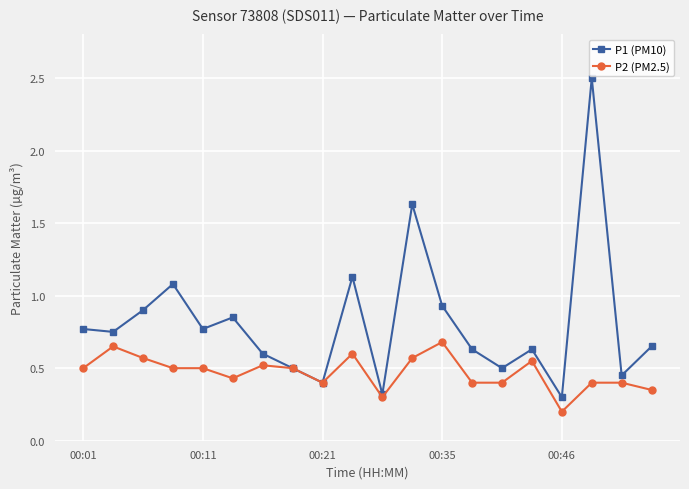

Rank the series by their average value, from lowest to highest.

P2 (PM2.5), P1 (PM10)